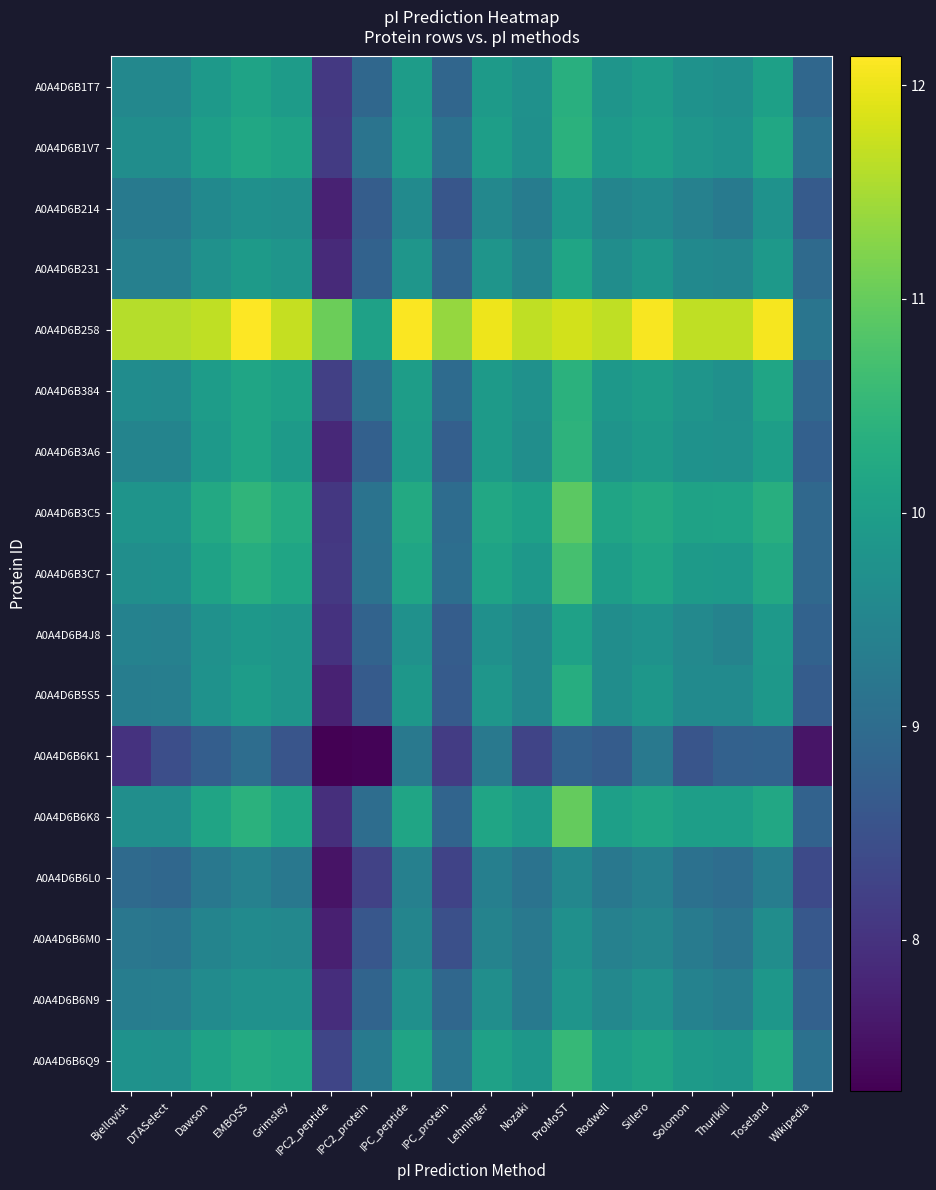

Which series has the largest total across all categories?

A0A4D6B258